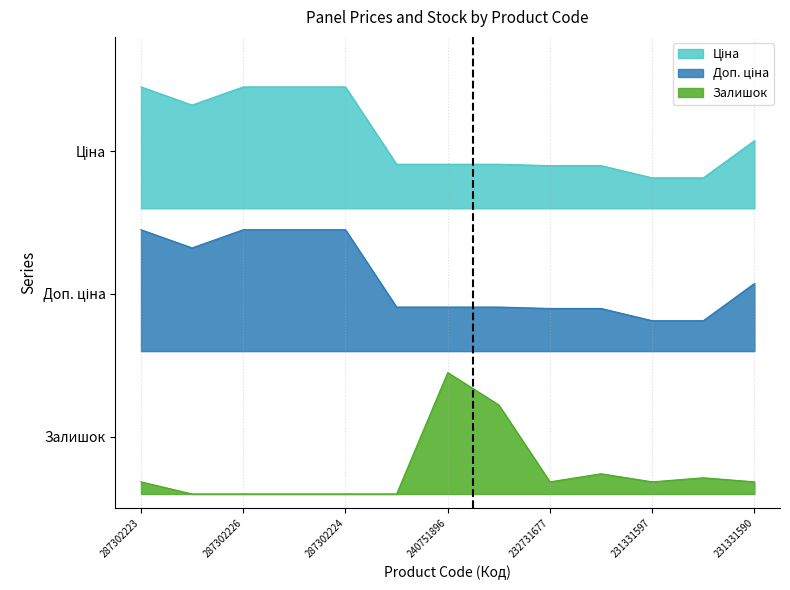

Does the chart display data point markers on the line(s)?

No